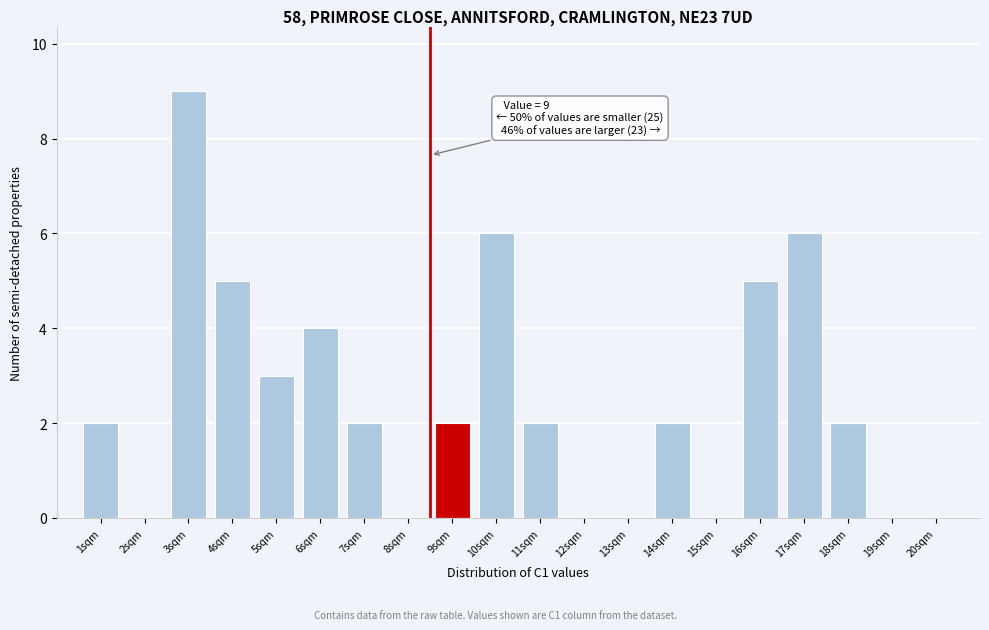

Reading left to right, what are all the values shown in this chart?

1sqm=2	2sqm=0	3sqm=9	4sqm=5	5sqm=3	6sqm=4	7sqm=2	8sqm=0	9sqm=2	10sqm=6	11sqm=2	12sqm=0	13sqm=0	14sqm=2	15sqm=0	16sqm=5	17sqm=6	18sqm=2	19sqm=0	20sqm=0